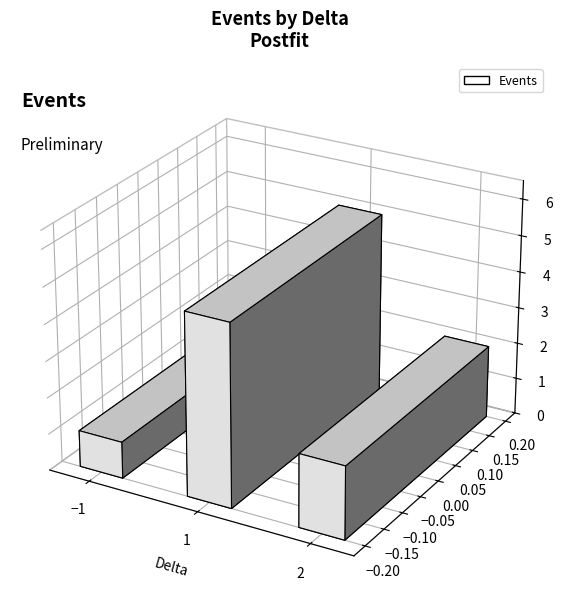

The value at -1 is 0. True or false?

False